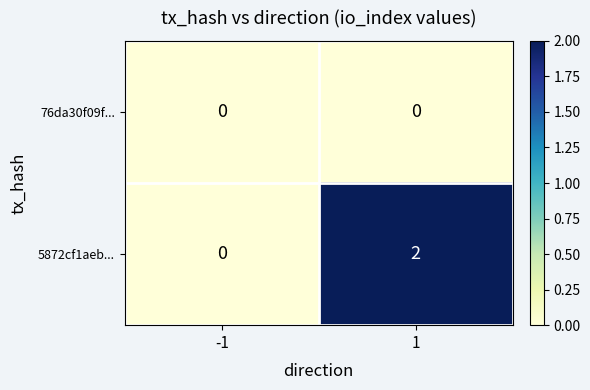

Rank the series by their maximum value, from lowest to highest.

76da30f09f..., 5872cf1aeb...